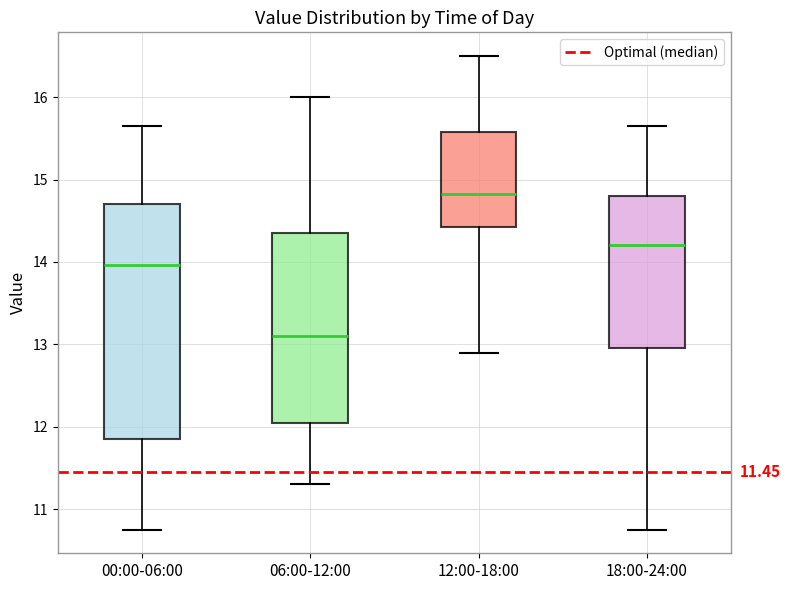

Which box has the highest median line?

12:00-18:00